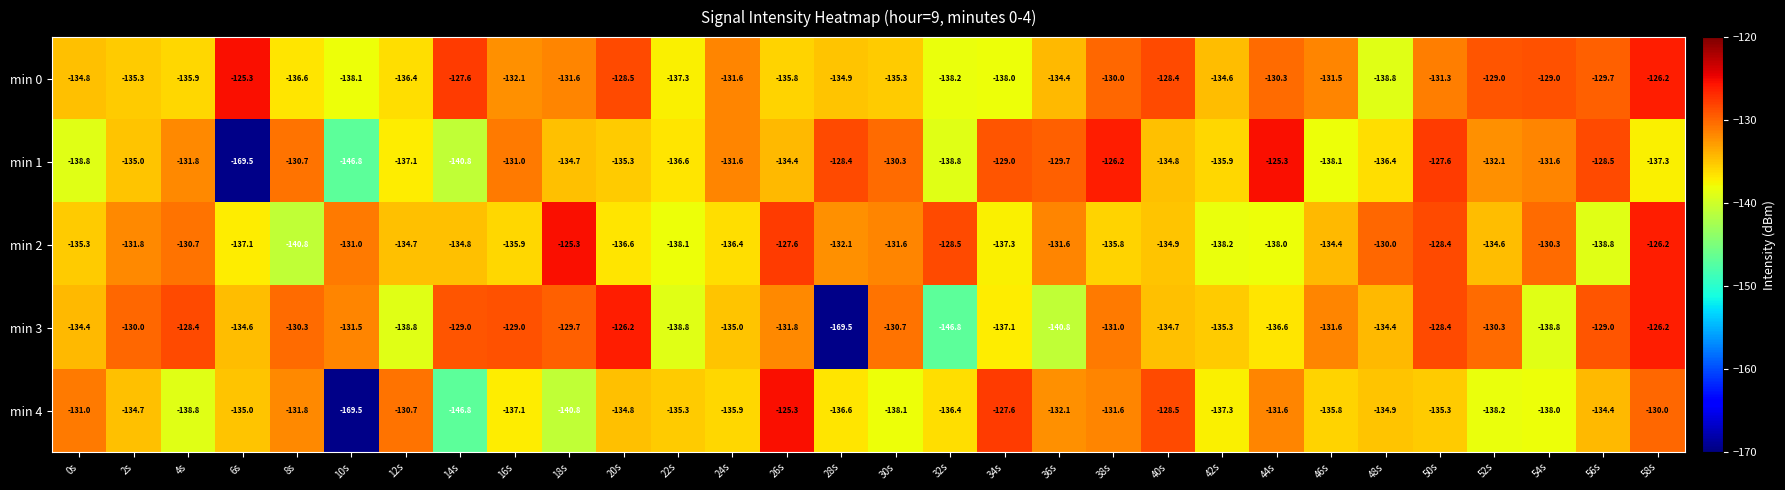

What is the total value across all series at 6s?

-701.5